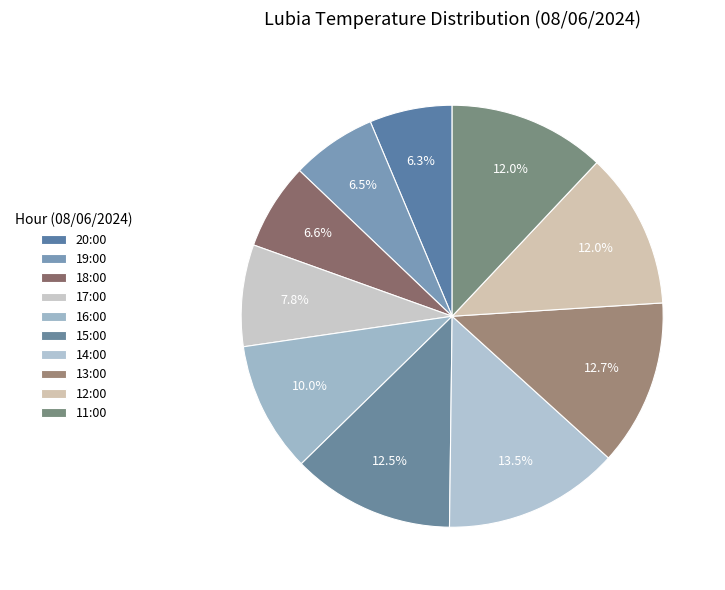

What percentage is the 20:00 slice, to the nearest percent?

6%